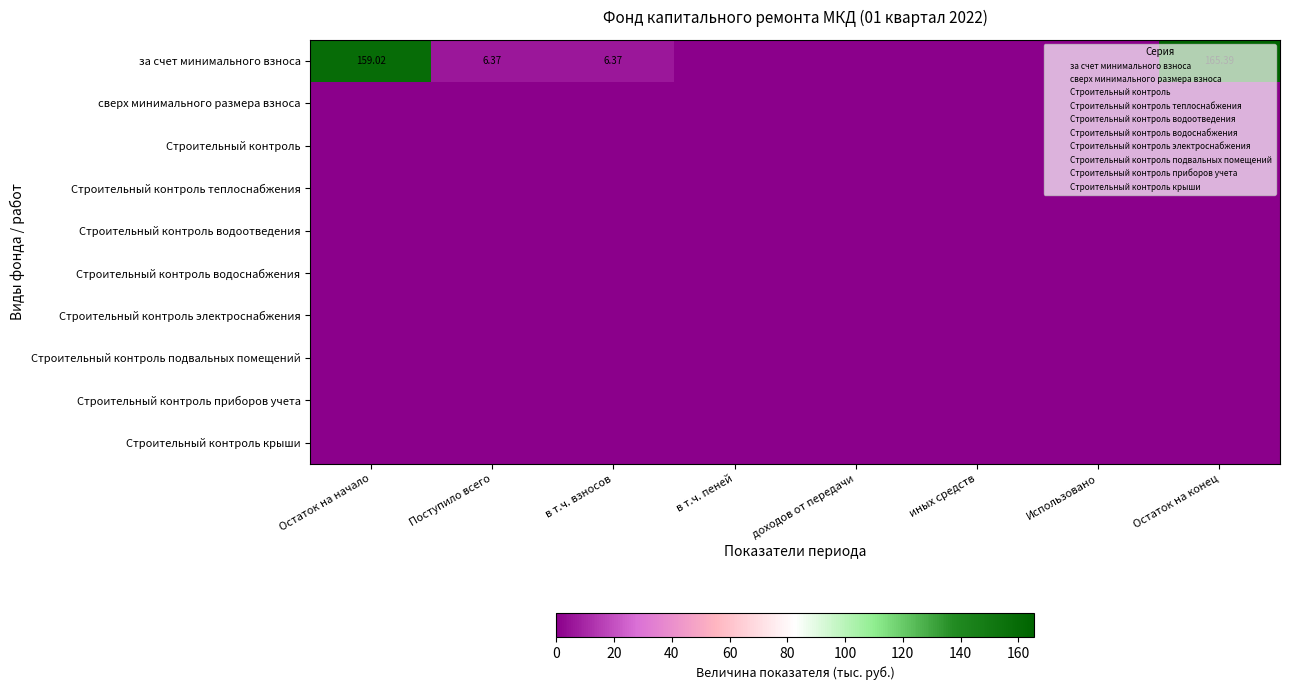

Rank the series by their maximum value, from highest to lowest.

за счет минимального взноса, сверх минимального размера взноса, Строительный контроль, Строительный контроль теплоснабжения, Строительный контроль водоотведения, Строительный контроль водоснабжения, Строительный контроль электроснабжения, Строительный контроль подвальных помещений, Строительный контроль приборов учета, Строительный контроль крыши